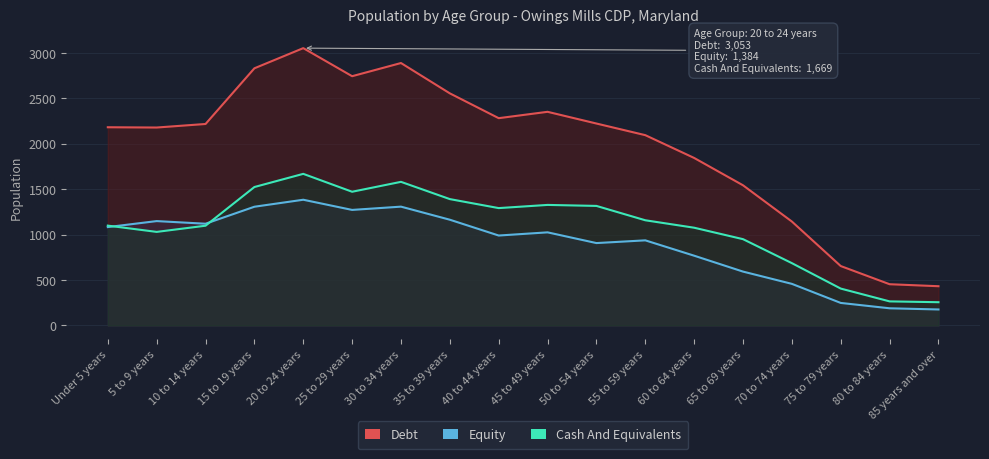

Count the number of data series in this chart.

3